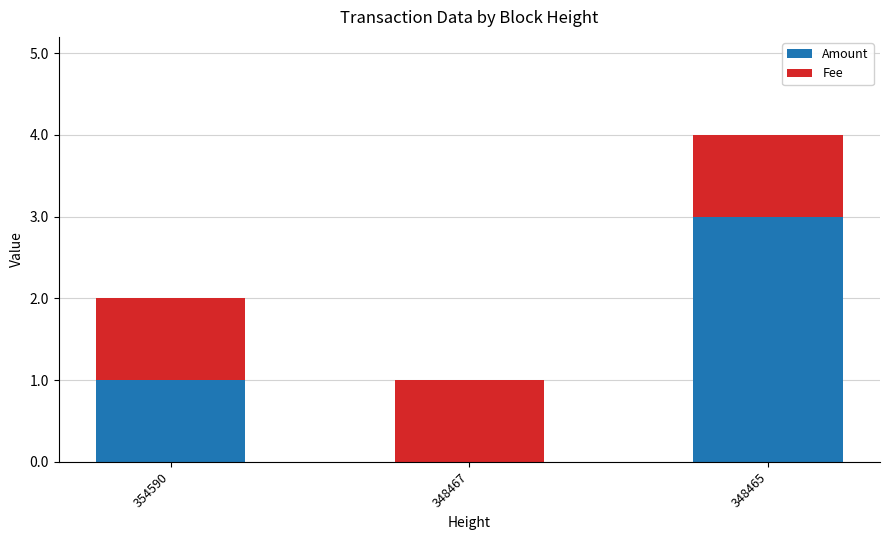

How many categories are shown in the chart?

3